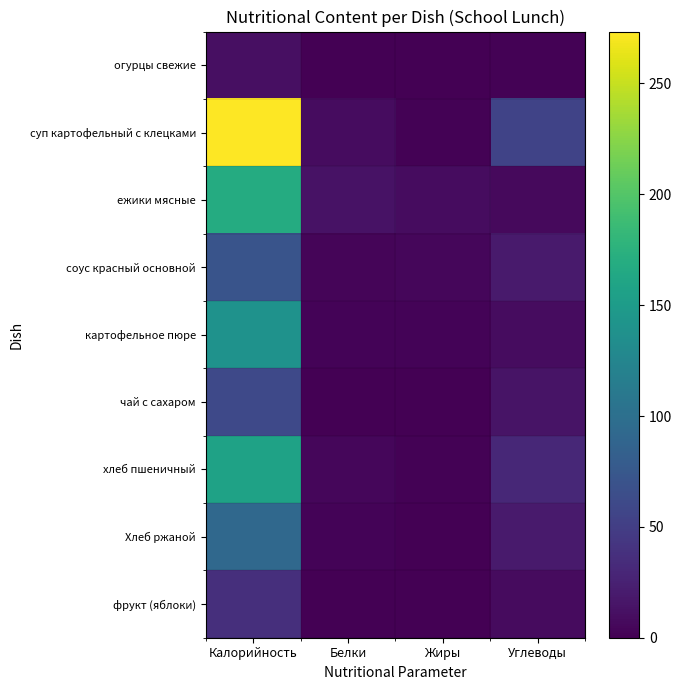

What is the difference between the highest and lowest values at Белки?

13.4